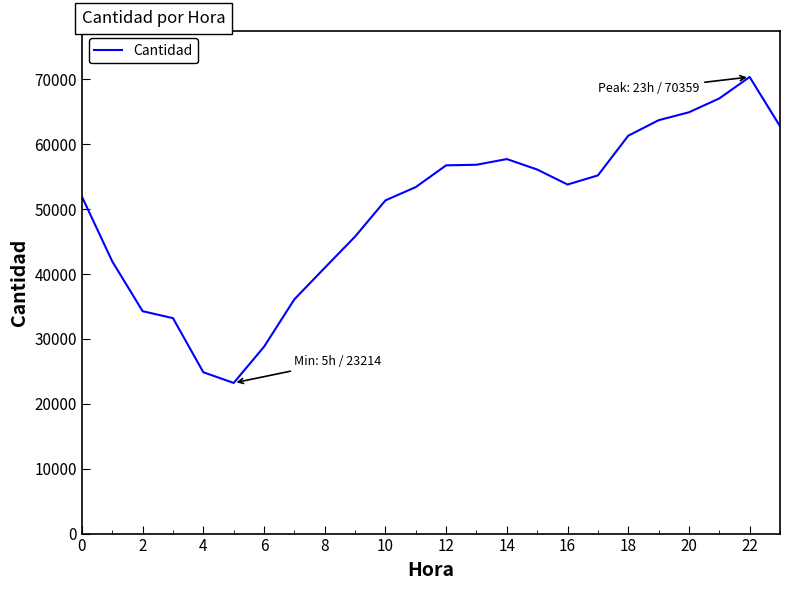

What is the maximum value shown in the chart?

70359